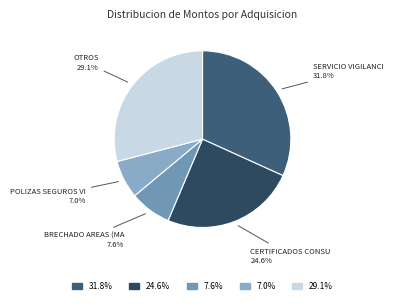

Is there a majority slice in this chart?

No